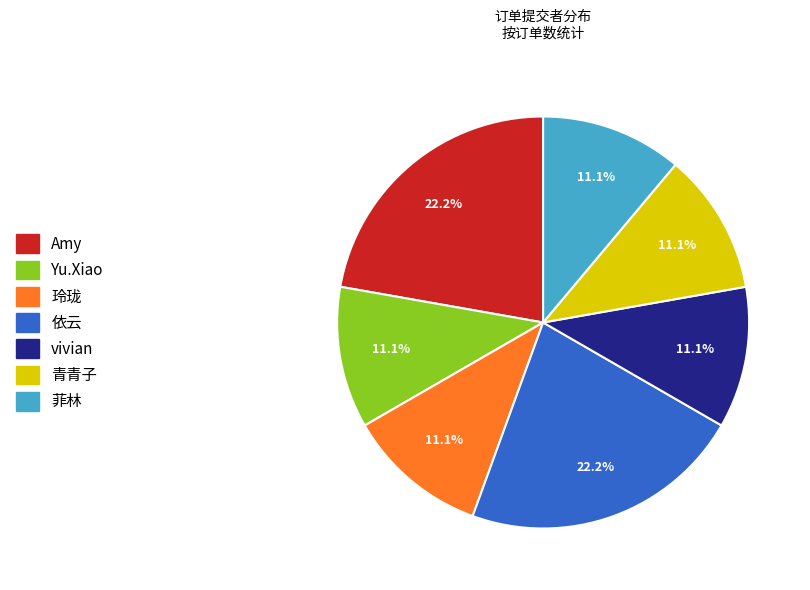

What percentage is the Amy slice, to the nearest percent?

22%